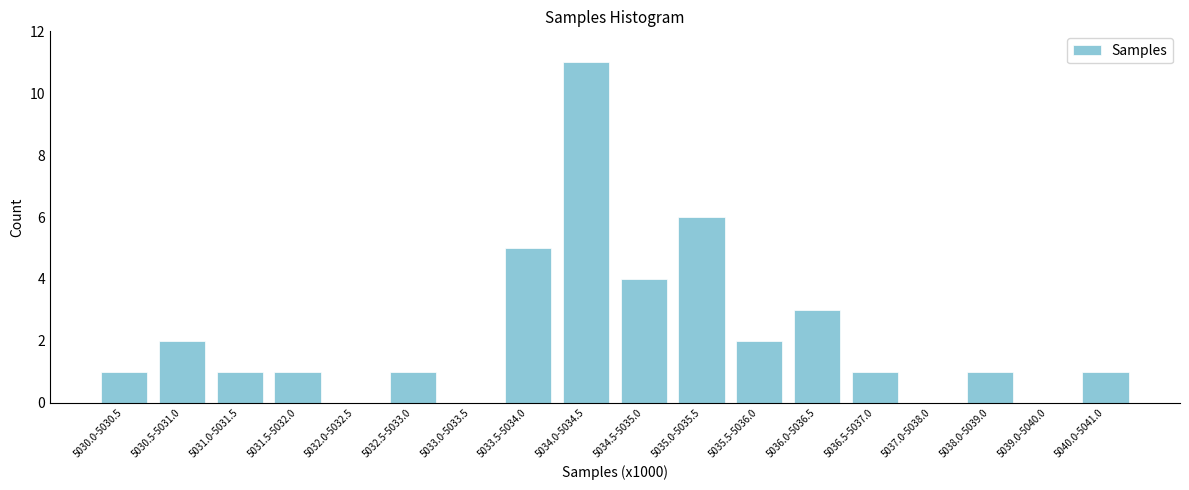

Reading left to right, extract all data points from this chart.

5030.0-5030.5=1	5030.5-5031.0=2	5031.0-5031.5=1	5031.5-5032.0=1	5032.0-5032.5=0	5032.5-5033.0=1	5033.0-5033.5=0	5033.5-5034.0=5	5034.0-5034.5=11	5034.5-5035.0=4	5035.0-5035.5=6	5035.5-5036.0=2	5036.0-5036.5=3	5036.5-5037.0=1	5037.0-5038.0=0	5038.0-5039.0=1	5039.0-5040.0=0	5040.0-5041.0=1